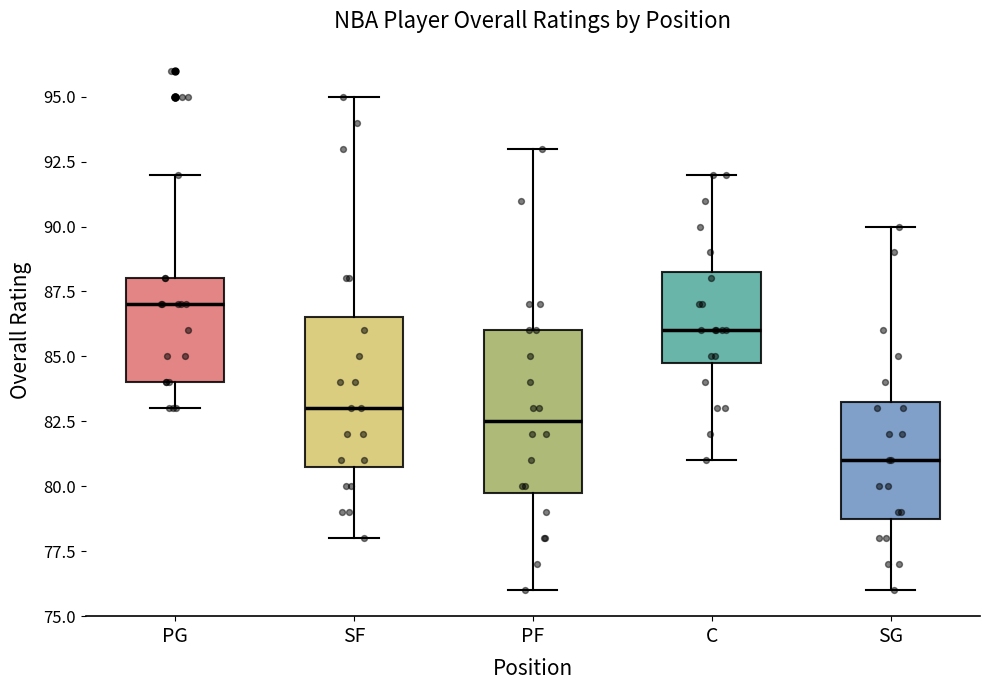

Where is the upper edge of the box for PG on the y-axis? The values are not printed on the chart, so give them approximately, as read against the axis.

88.0